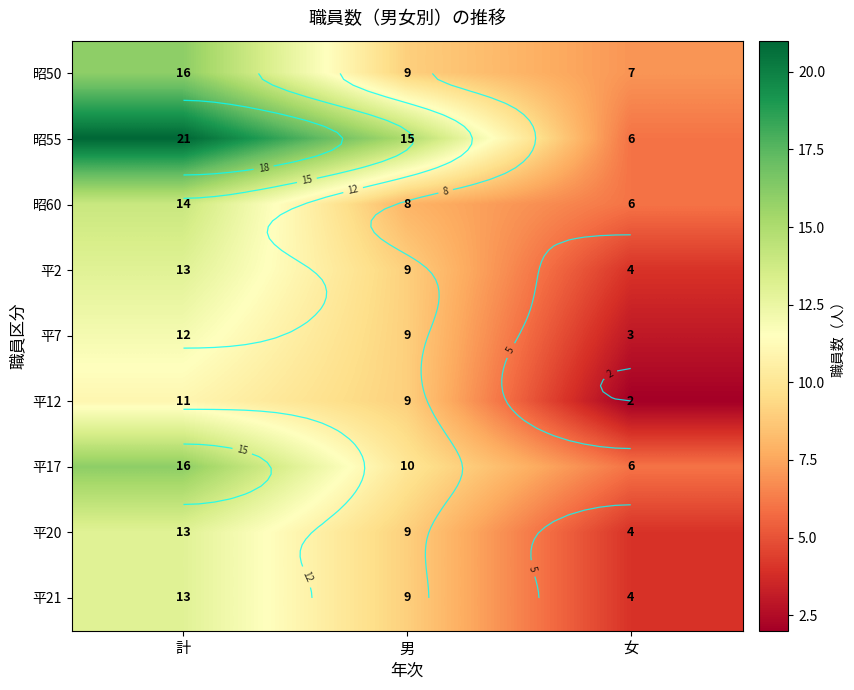

The value of 平12 at 女 is 2. True or false?

True